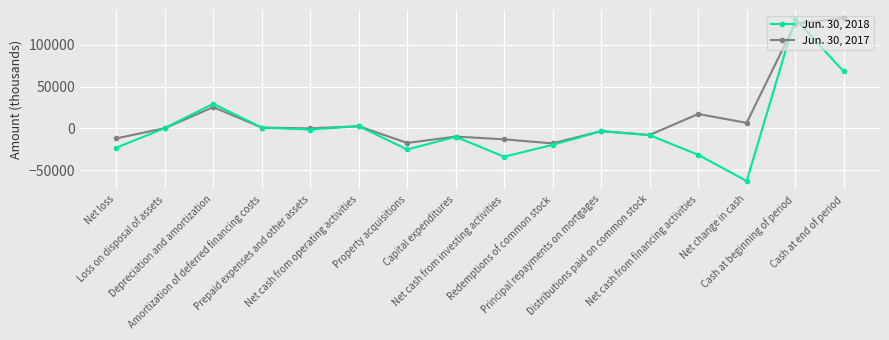

What is the value of the Jun. 30, 2017 point at the 10th from the left?

-18005